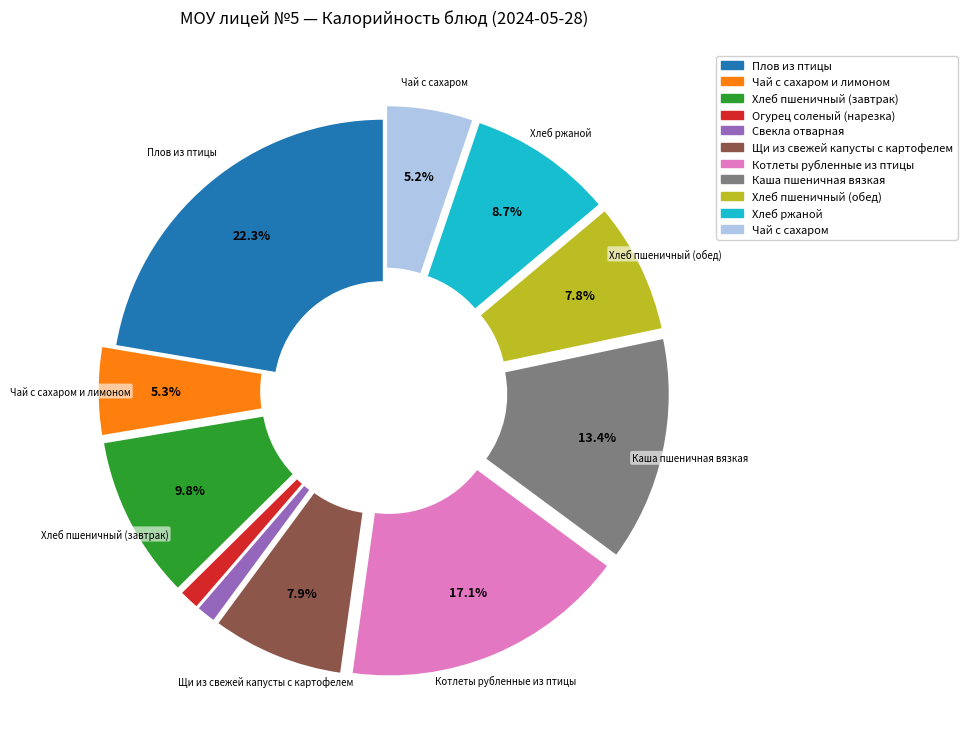

Which category has the biggest portion of the pie?

Плов из птицы